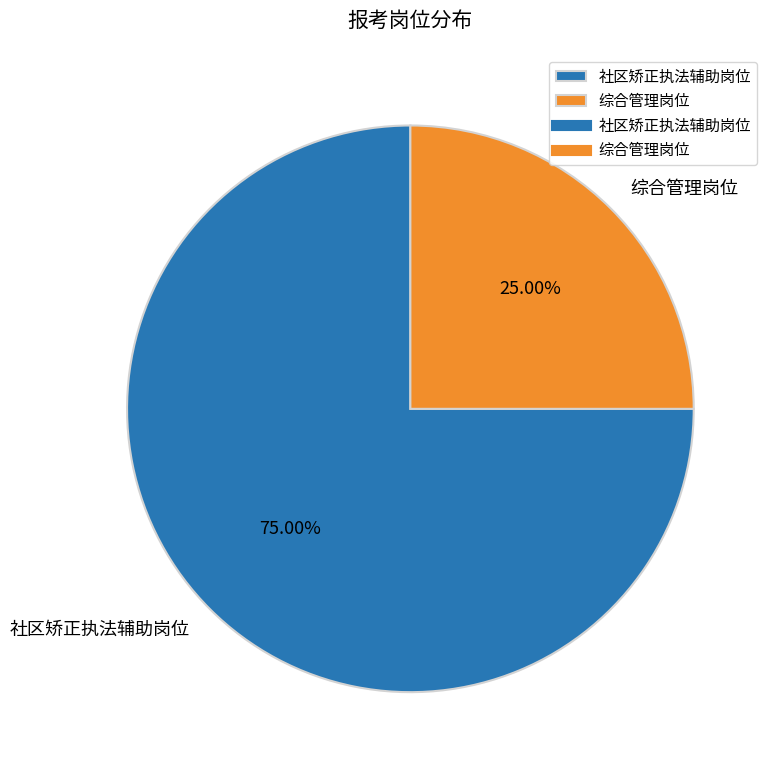

To the nearest percent, what percentage of the pie is 社区矫正执法辅助岗位?

75%